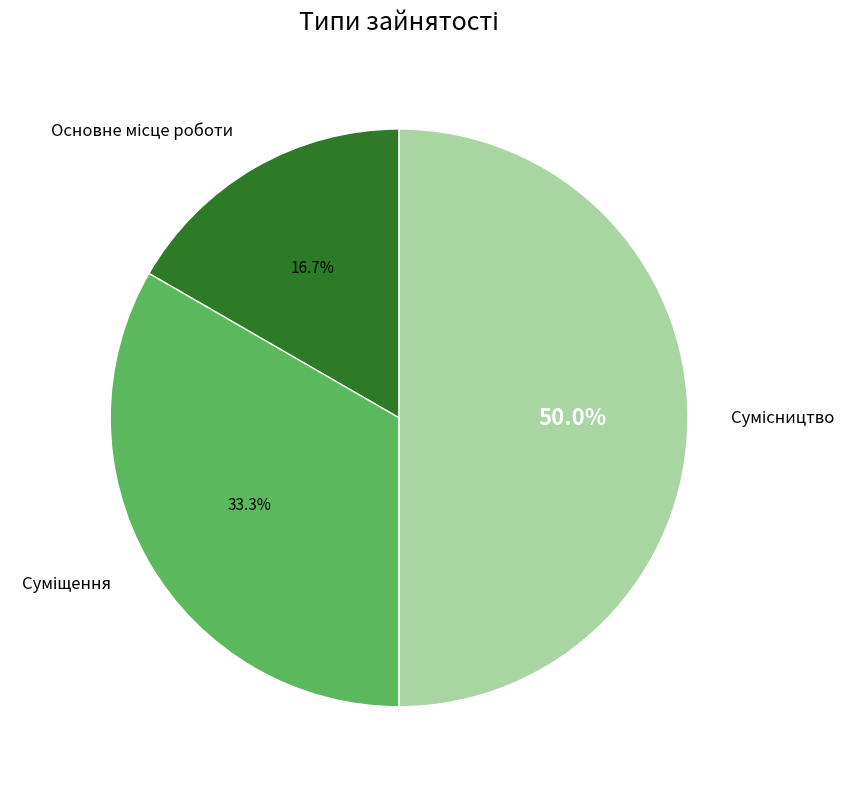

What percentage is the Сумісництво slice, to the nearest percent?

50%